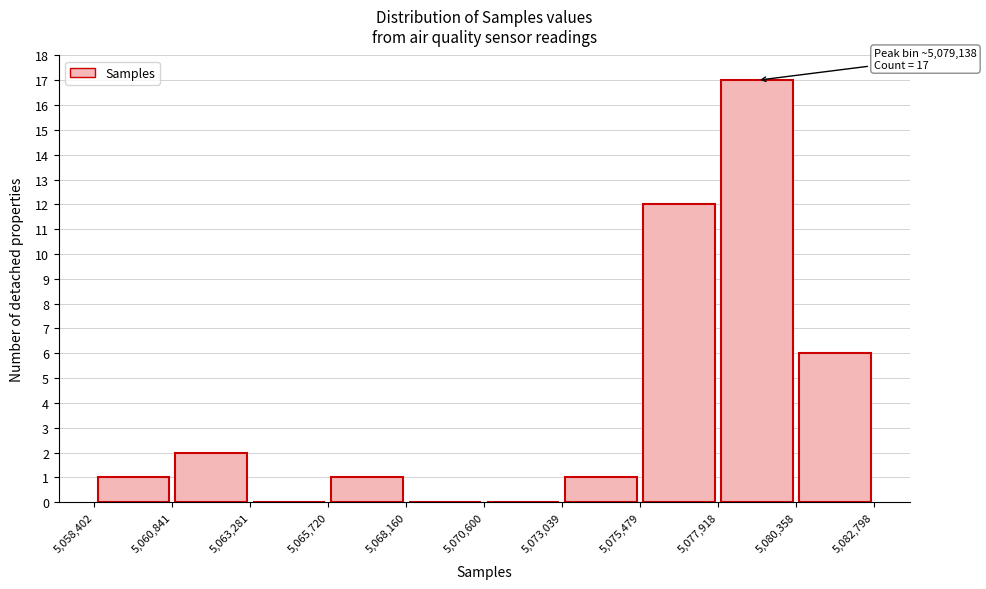

Over which range of the x-axis is the bar tallest?

5,077,918 to 5,080,358